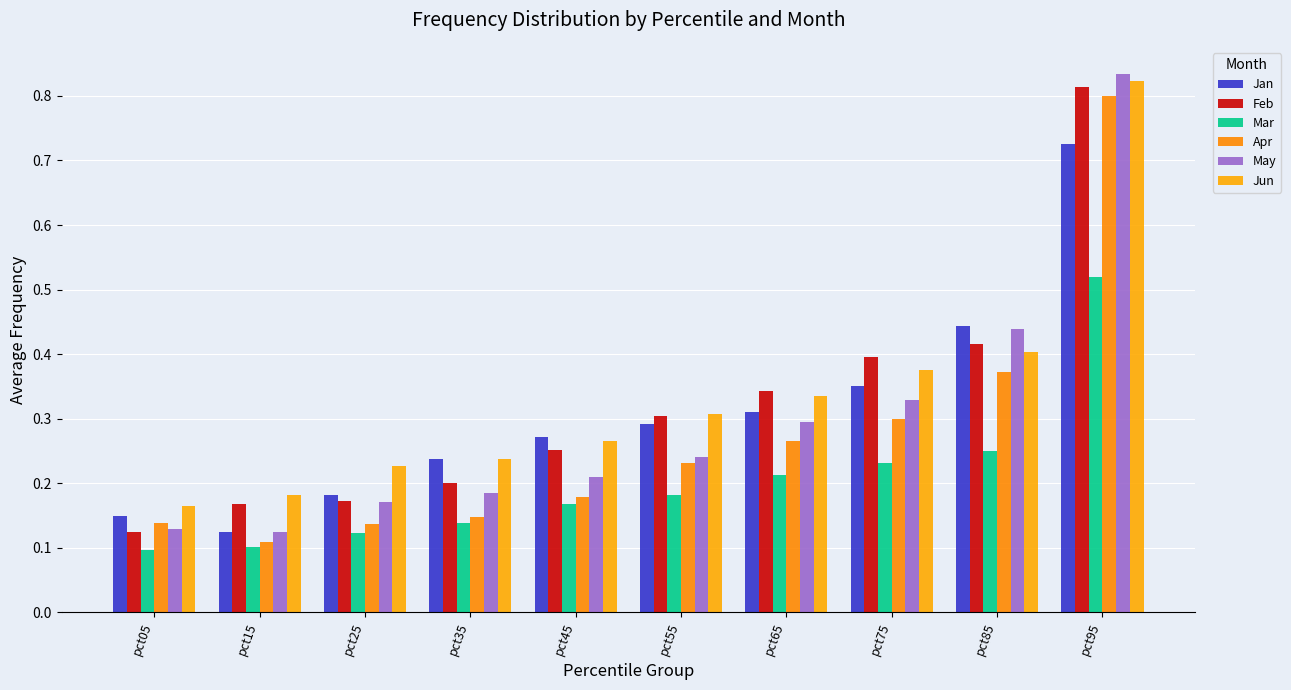

Which series has the largest range (max minus min)?

May